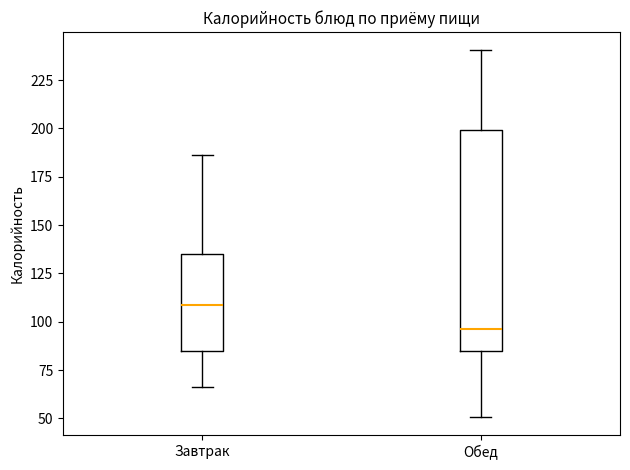

Which box has the highest median line?

Завтрак